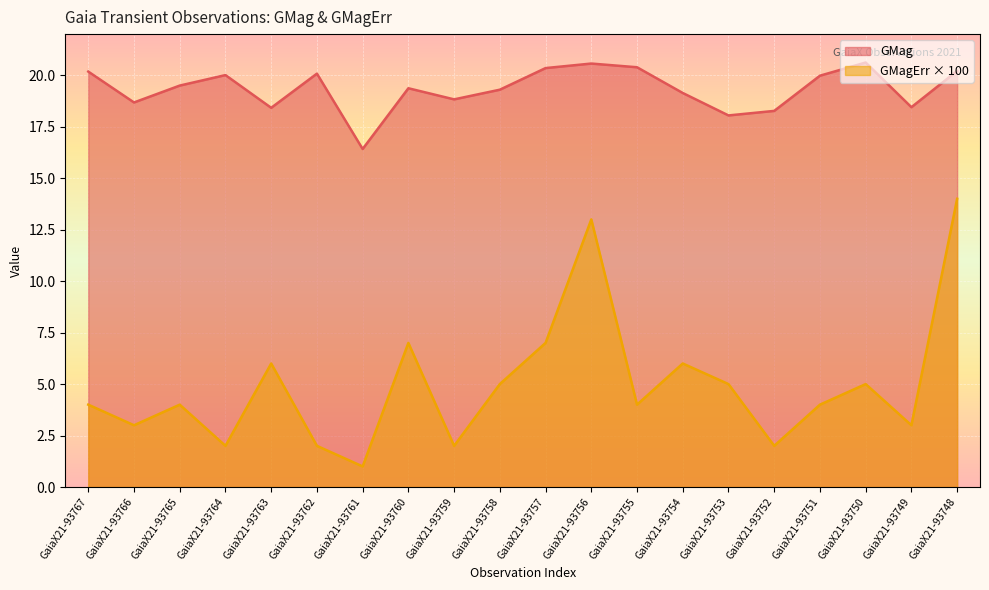

What is the minimum value shown in the chart?

1.0